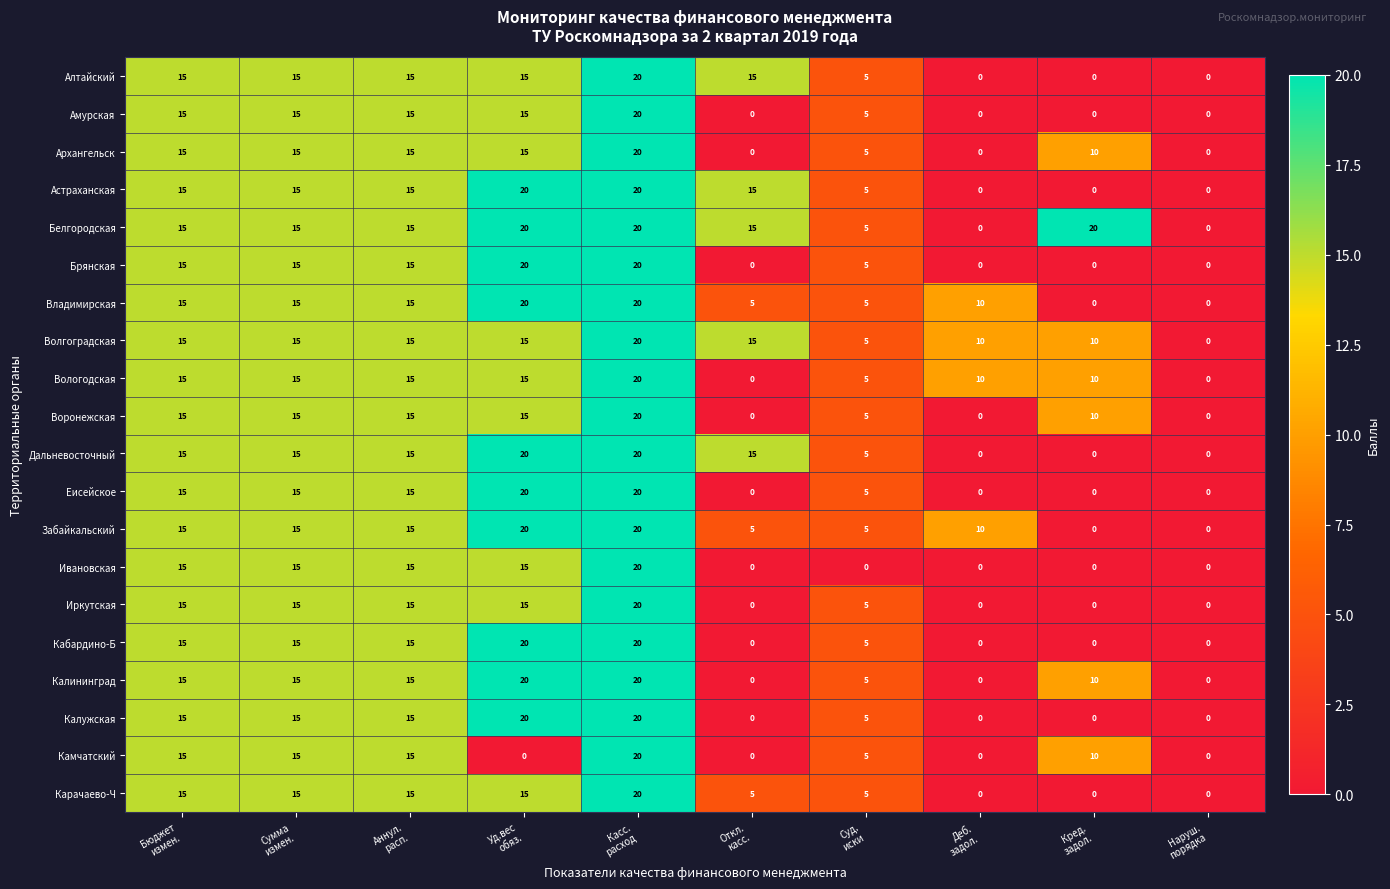

How many data points does each series have?

10